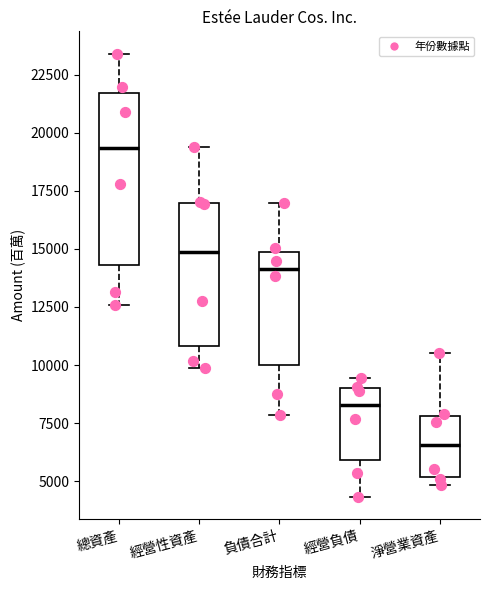

Which box is the tallest, from its lower edge to its upper edge?

總資產